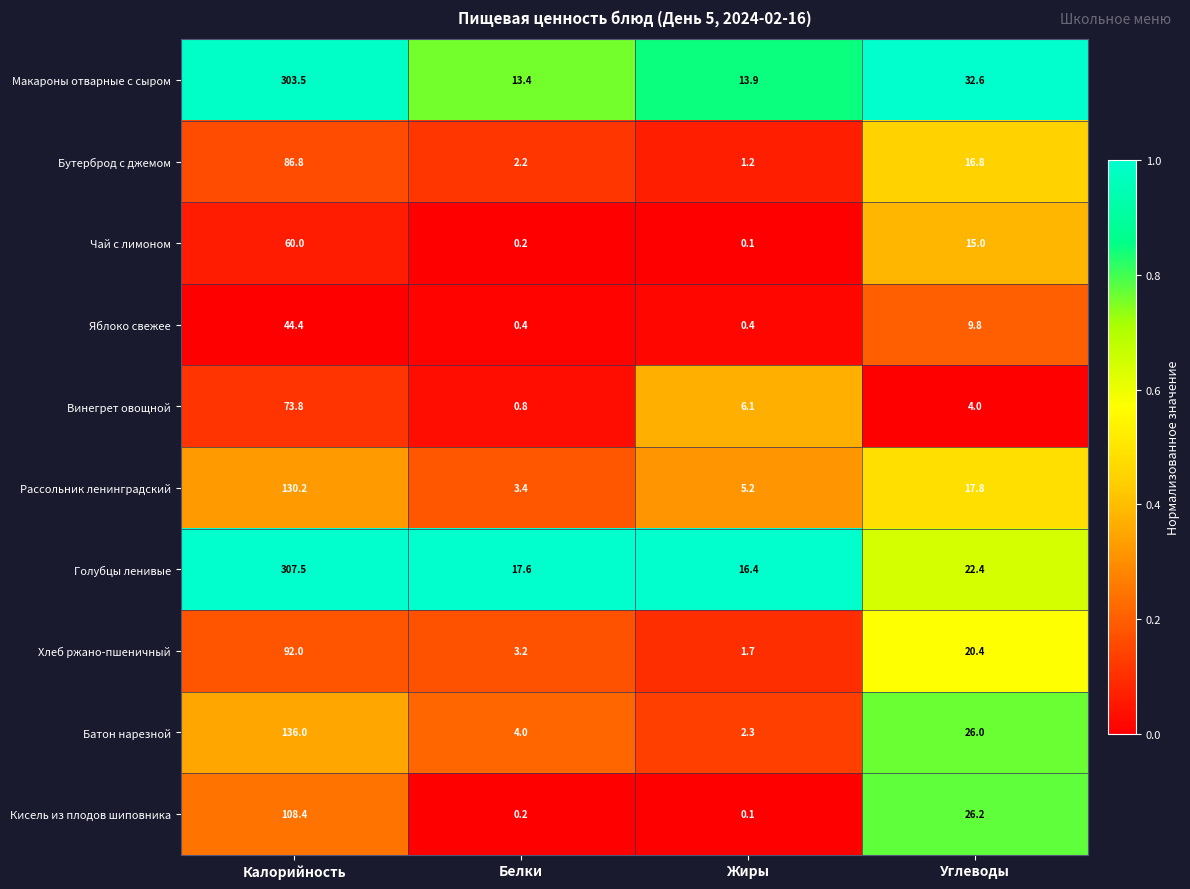

At which category does the chart reach its peak across all series?

Калорийность